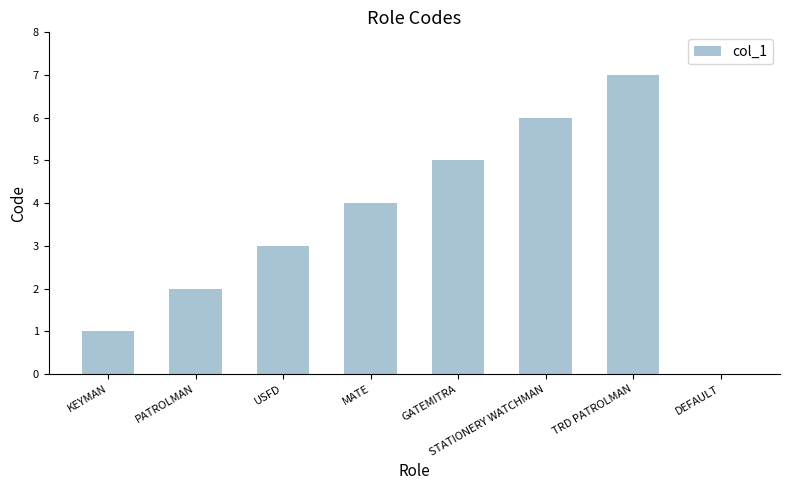

What is the sum of all values?

28